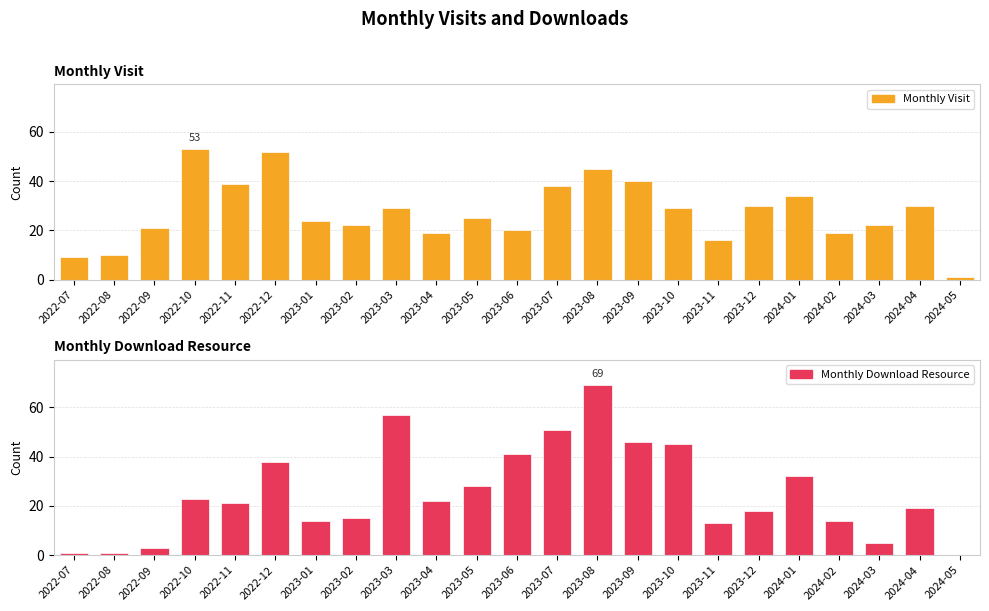

What is the label of the 4th bar from the right?

2024-02